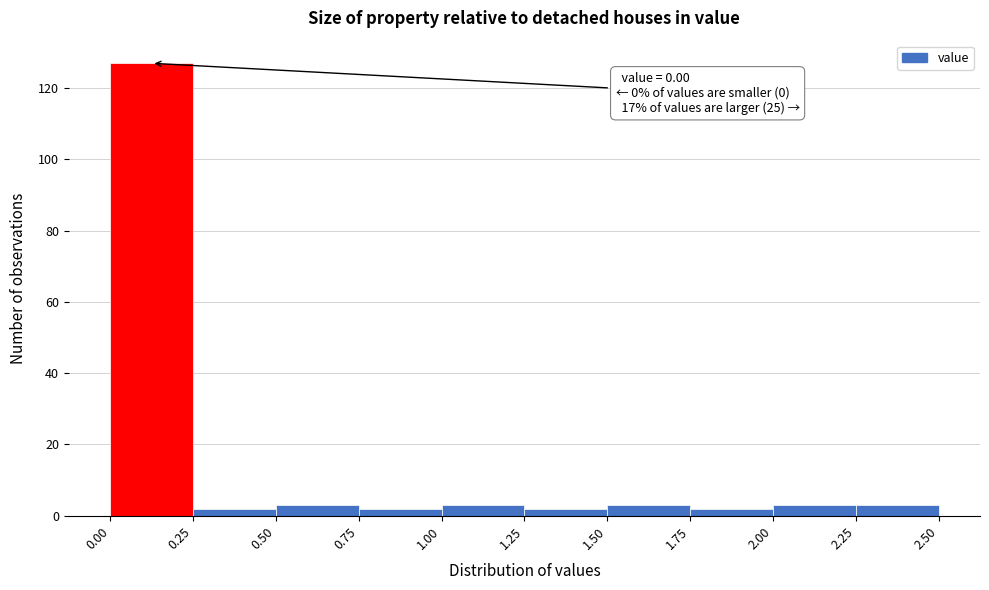

Over which range of the x-axis is the bar tallest?

0.00 to 0.25